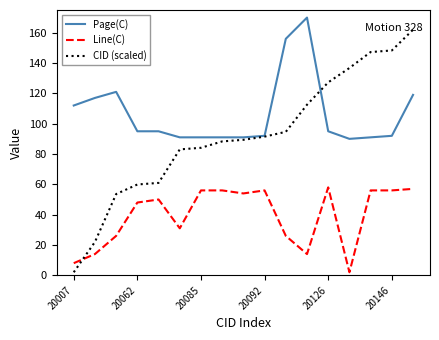

List the series in order of their peak value, lowest first.

Line(C), CID (scaled), Page(C)